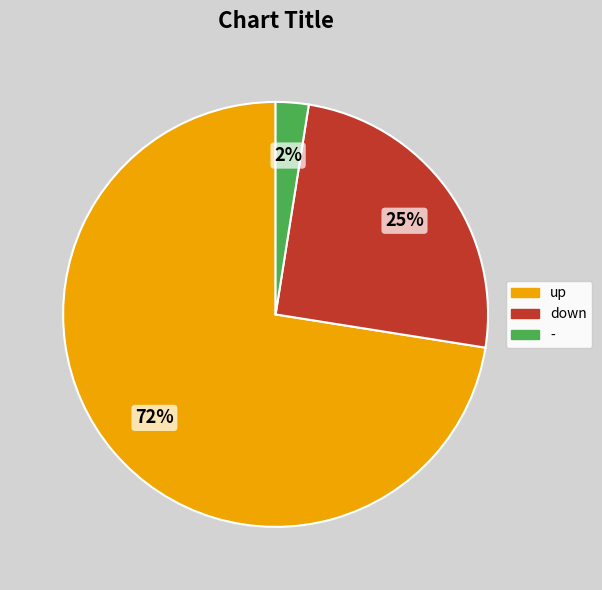

Combined, do - and down account for over 50%?

No